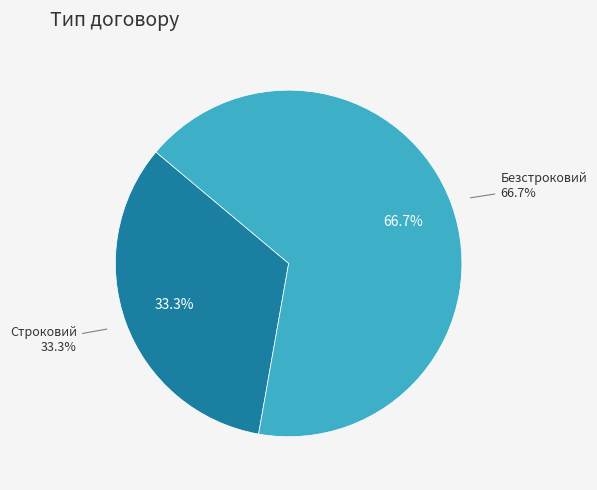

Is Безстроковий the majority of the pie?

Yes